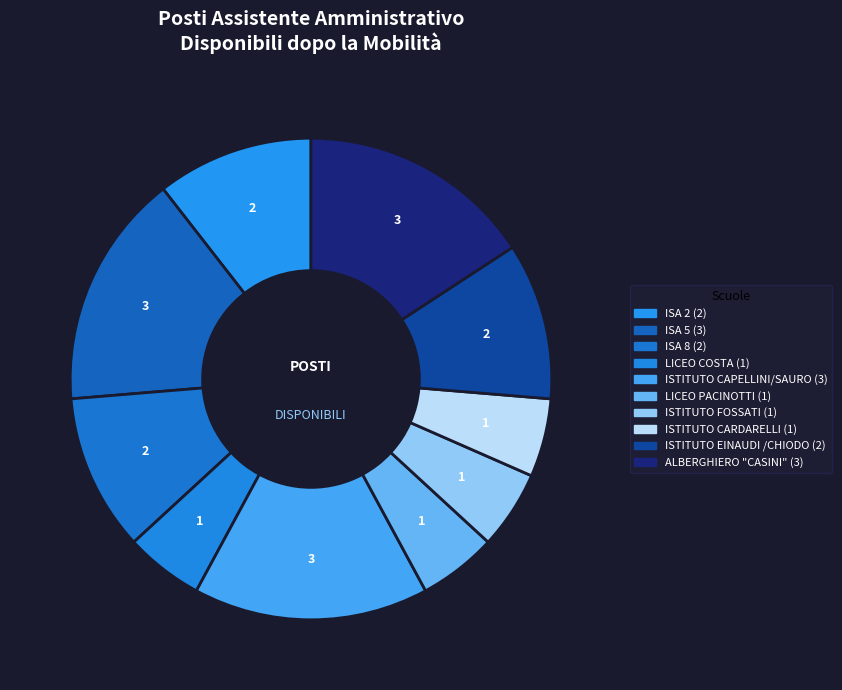

To the nearest percent, what is the difference between the largest and smallest slice percentages?

11%